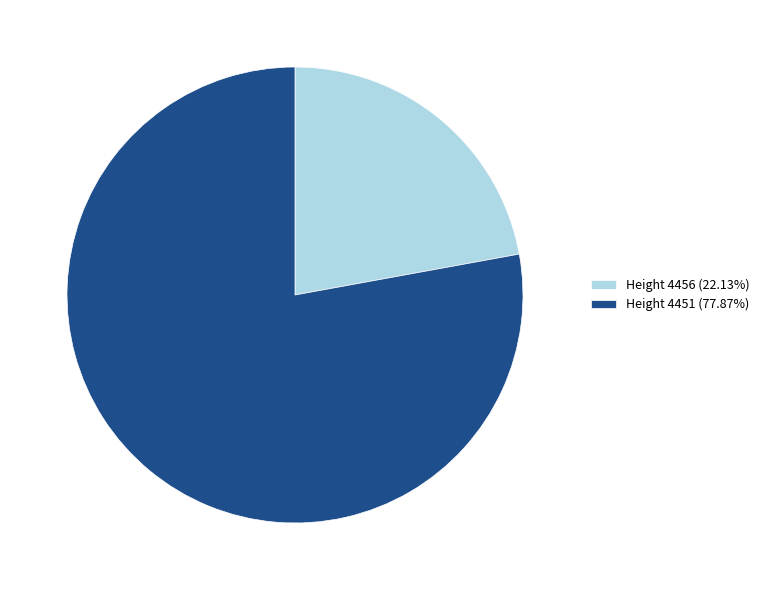

Does any single category account for the majority?

Yes